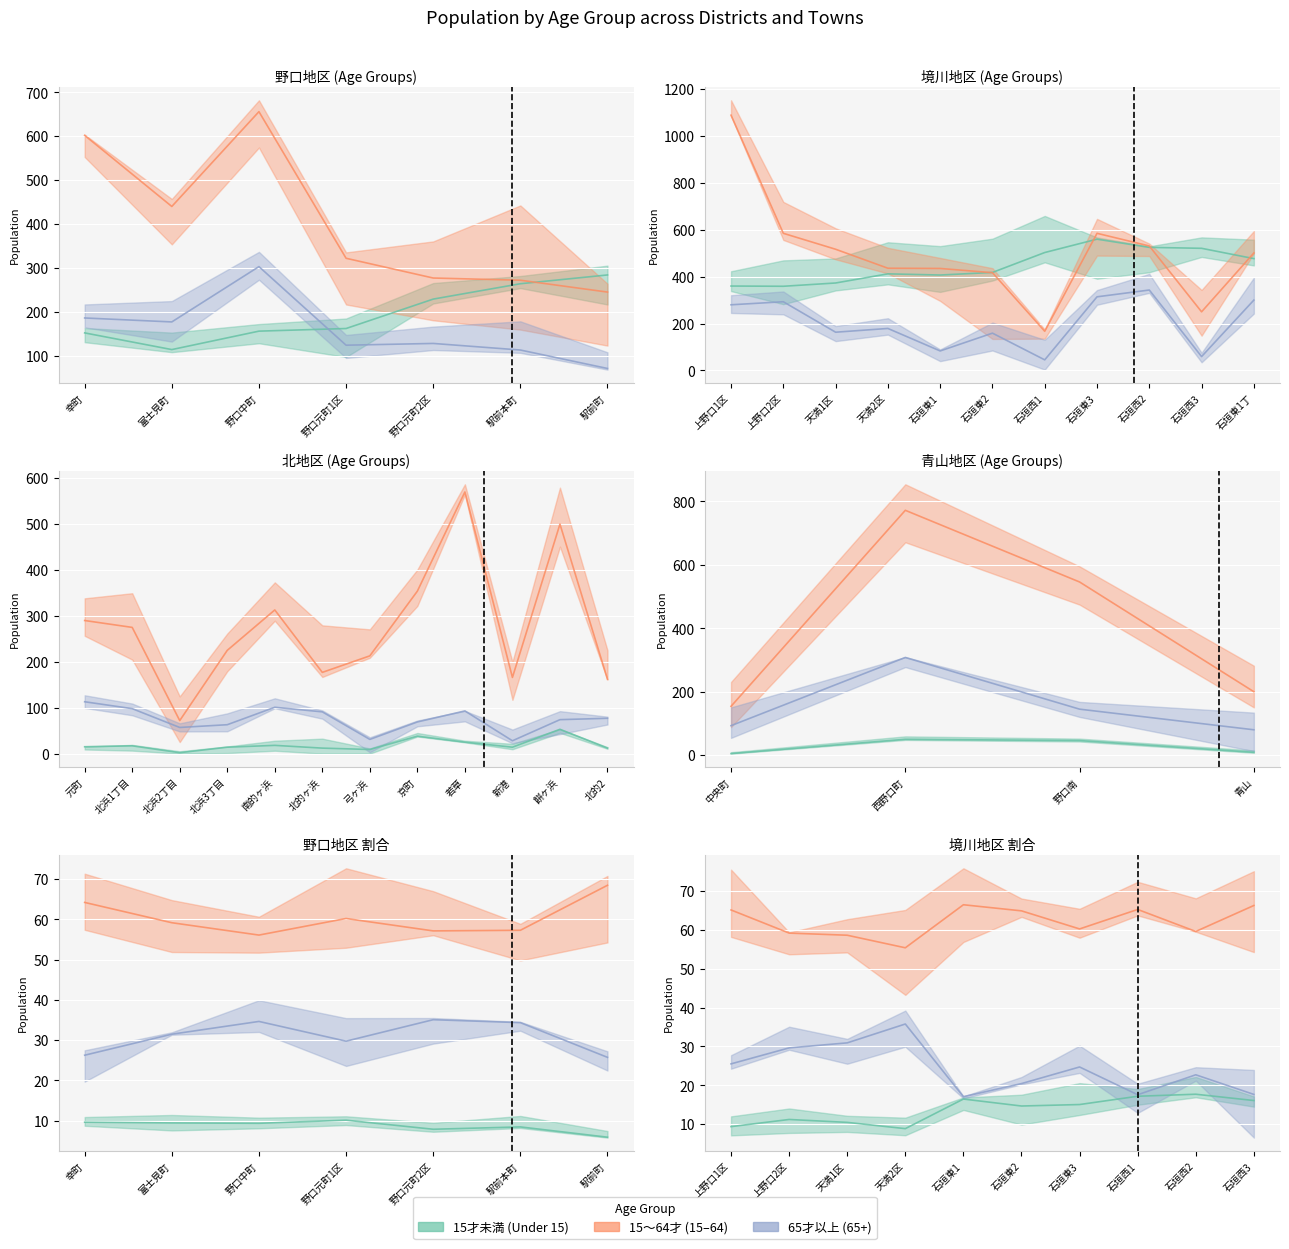

List the series in order of their overall mean, highest first.

15～64才, 15才未満, 65才以上